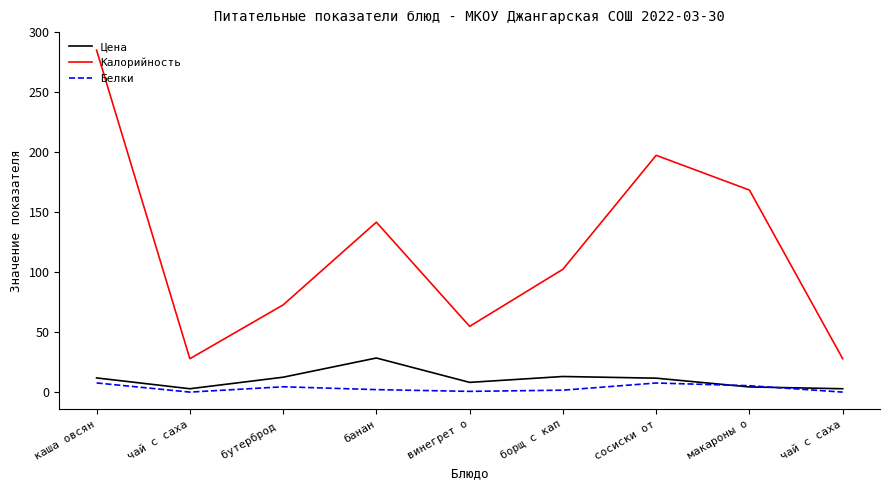

Which series has the widest spread of values?

Калорийность